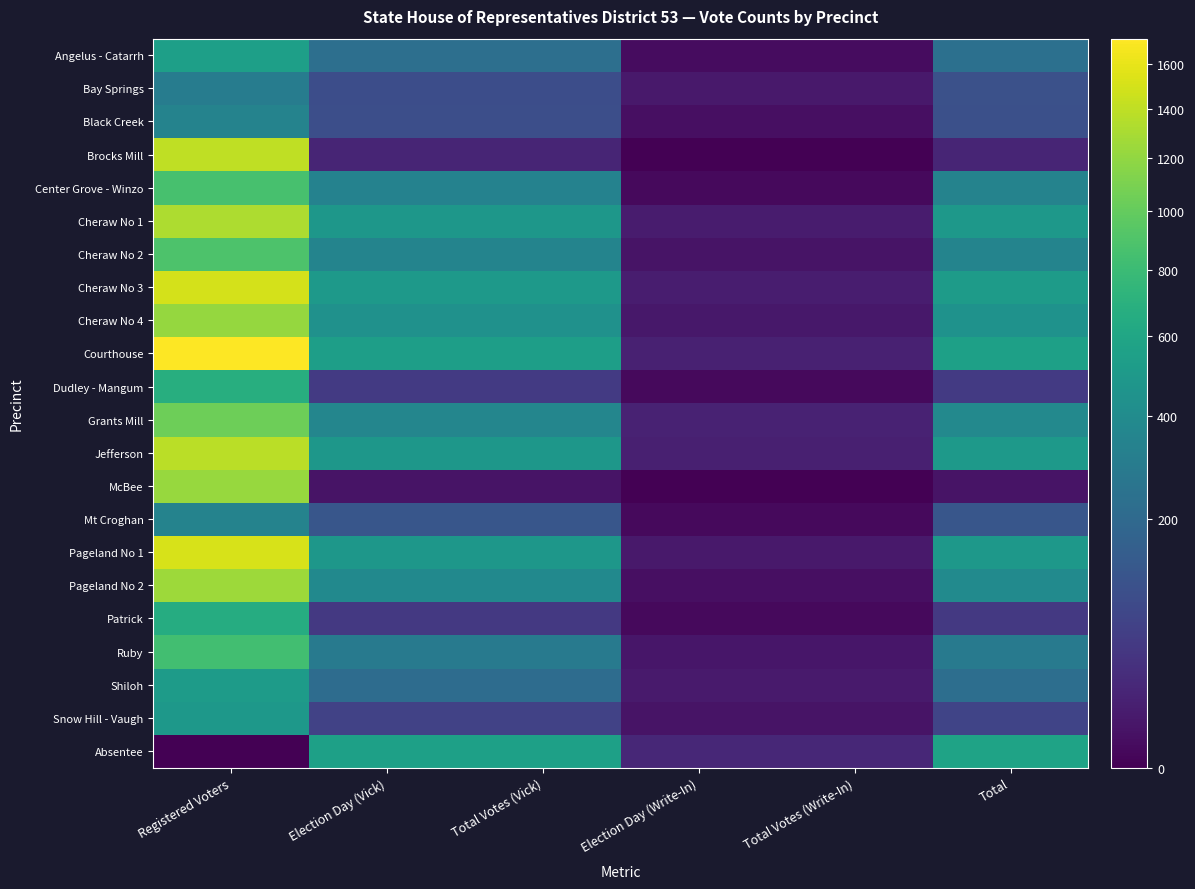

At Election Day (Write-In), list the series in order from smallest to largest.

Brocks Mill, McBee, Center Grove - Winzo, Dudley - Mangum, Mt Croghan, Patrick, Angelus - Catarrh, Black Creek, Pageland No 2, Cheraw No 2, Snow Hill - Vaugh, Ruby, Cheraw No 4, Bay Springs, Pageland No 1, Shiloh, Cheraw No 1, Cheraw No 3, Jefferson, Courthouse, Grants Mill, Absentee